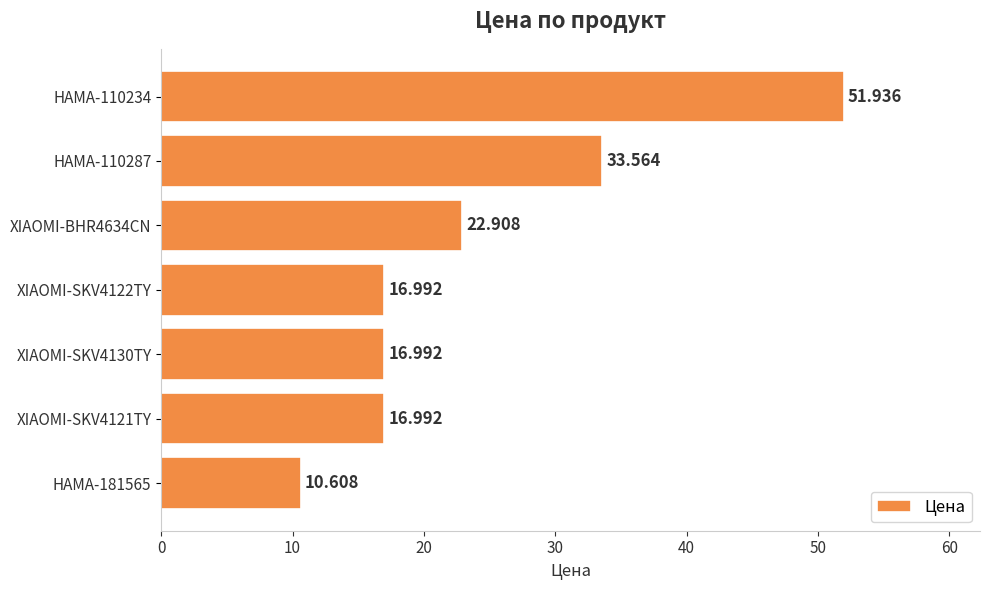

How many data points does each series have?

7